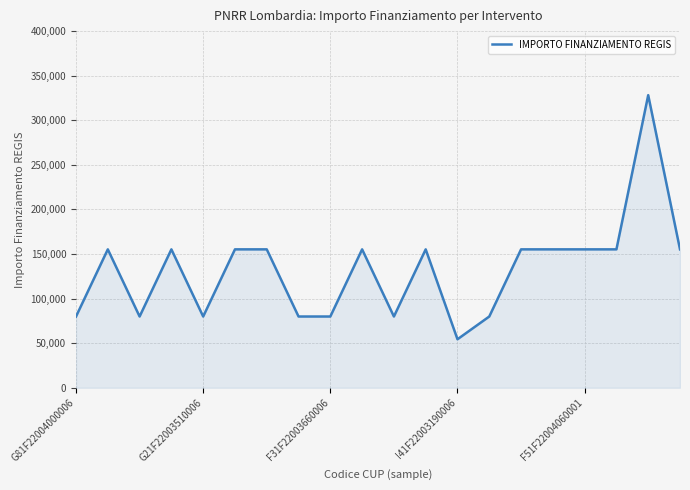

What is the difference between the maximum and minimum values?

273748